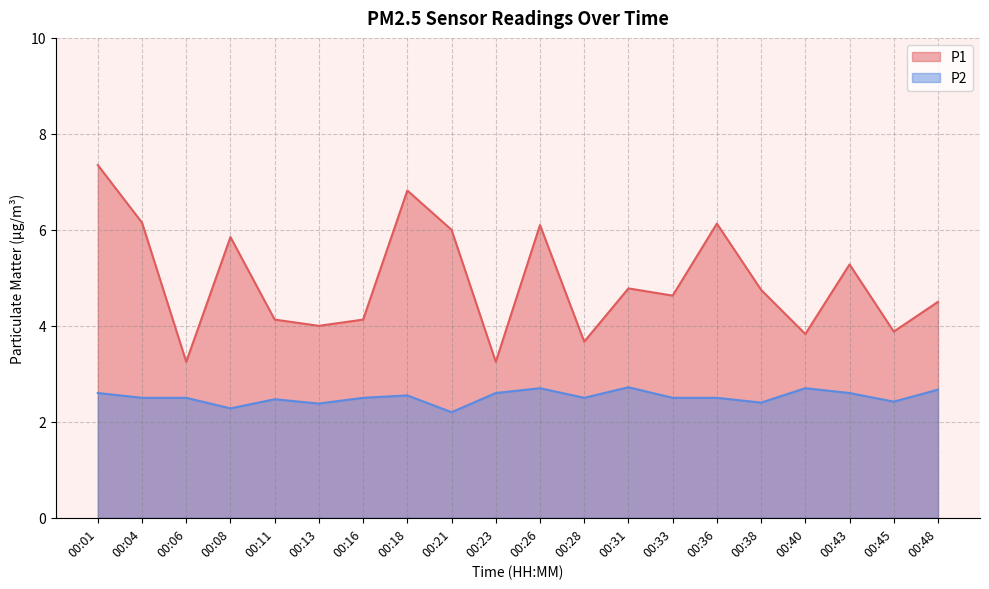

What is the minimum value shown in the chart?

2.2